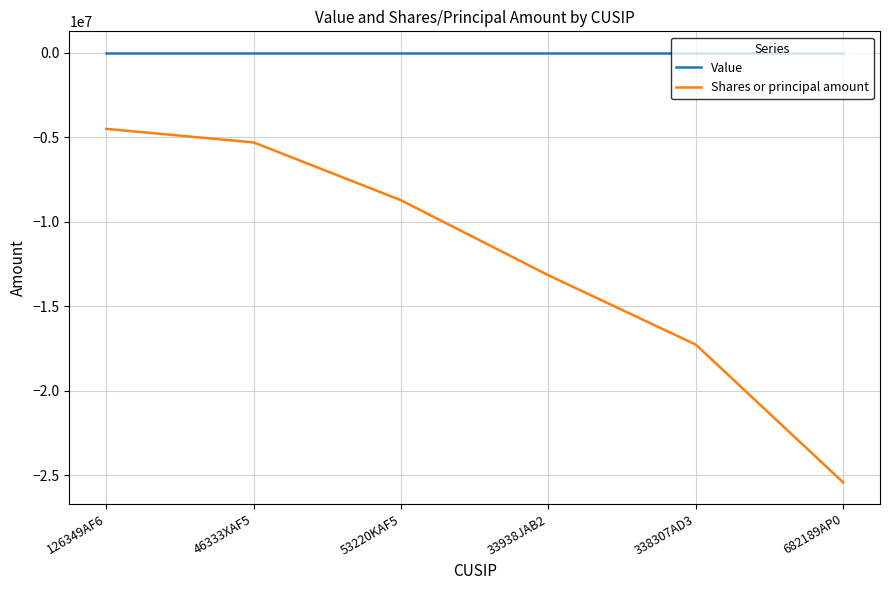

True or false: Shares or principal amount and Value cross at least once.

False